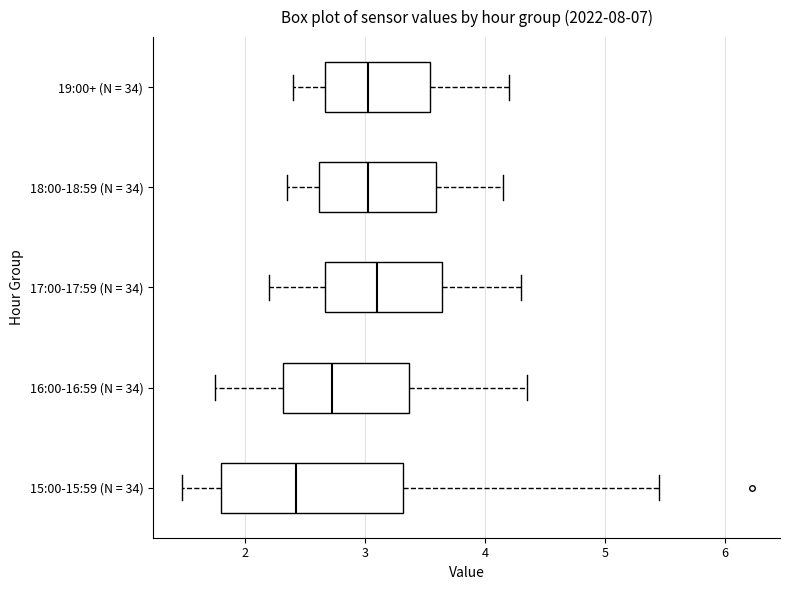

Where is the left edge of the box for 15:00-15:59 (N = 34) on the x-axis? The values are not printed on the chart, so give them approximately, as read against the axis.

1.8